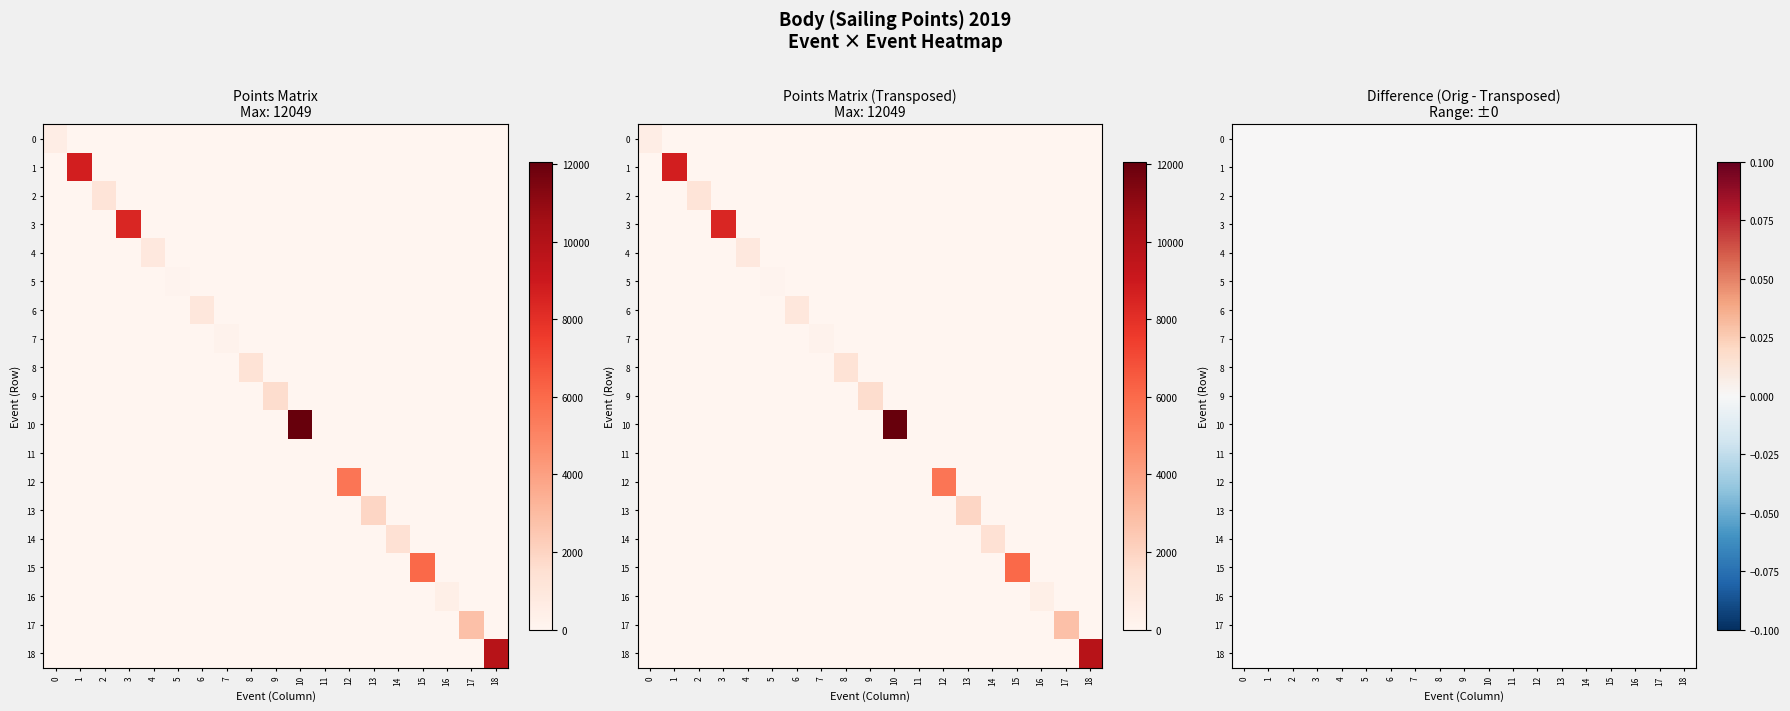

The Kiss my RS series shows 2104 at 0. True or false?

False